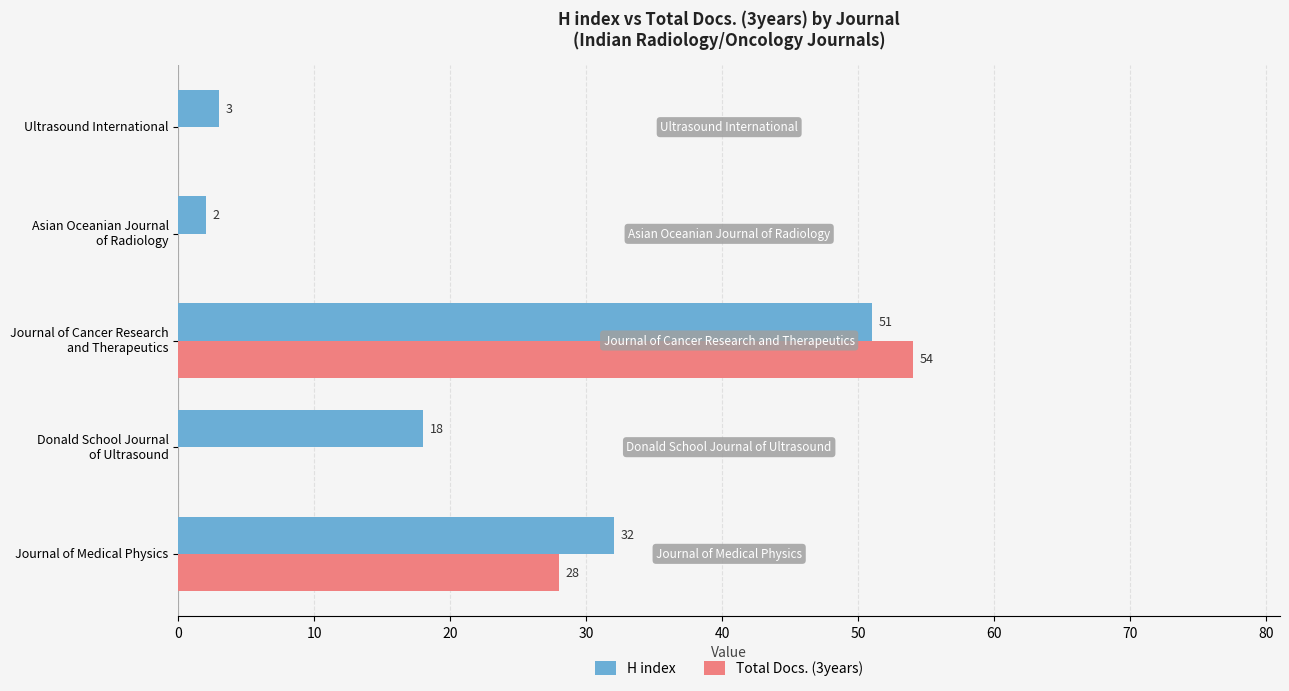

Which series has the largest total across all categories?

H index